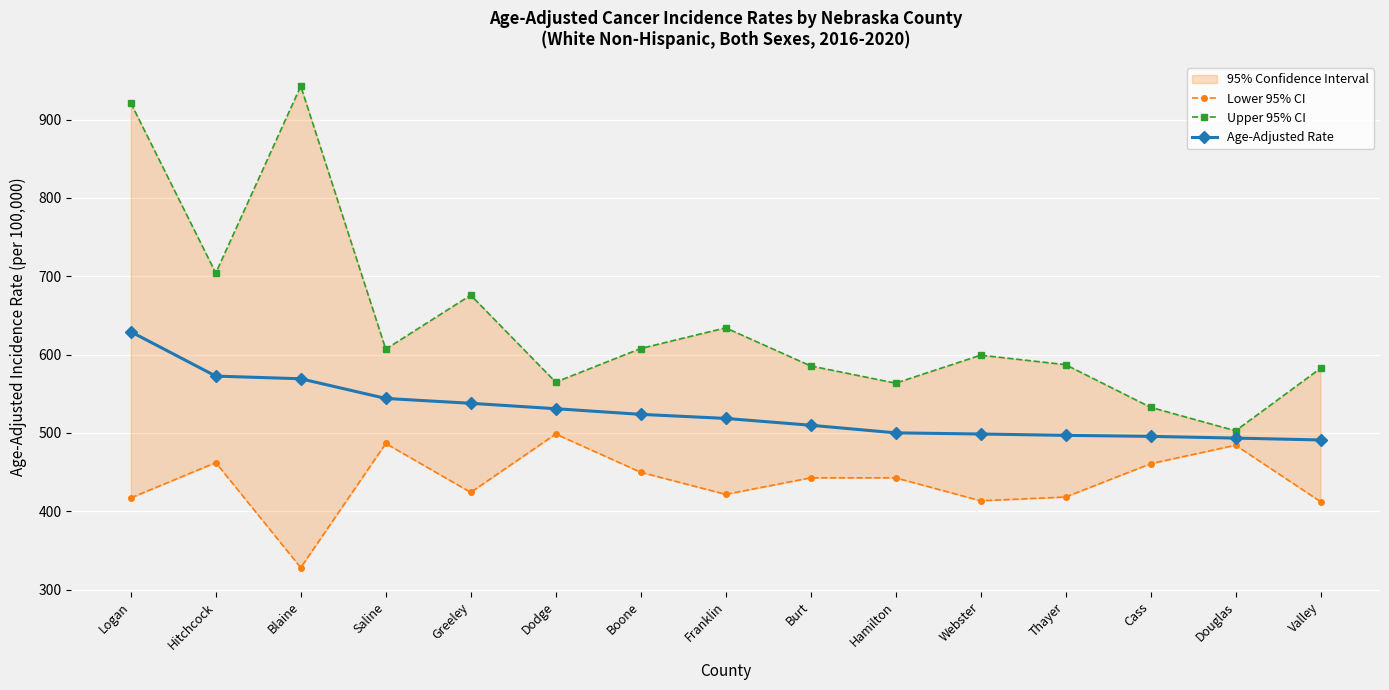

Between Thayer and Boone, which is larger?

Boone